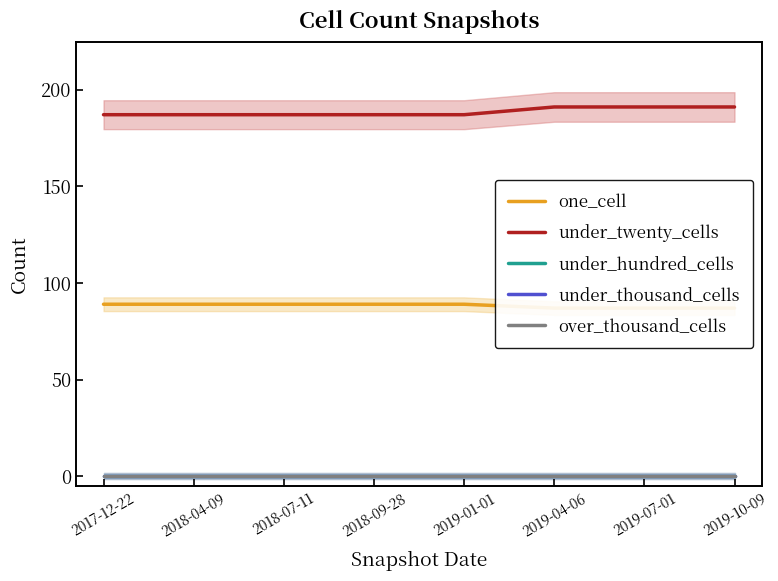

True or false: under_thousand_cells has a value of 0 at 2019-10-09.

True